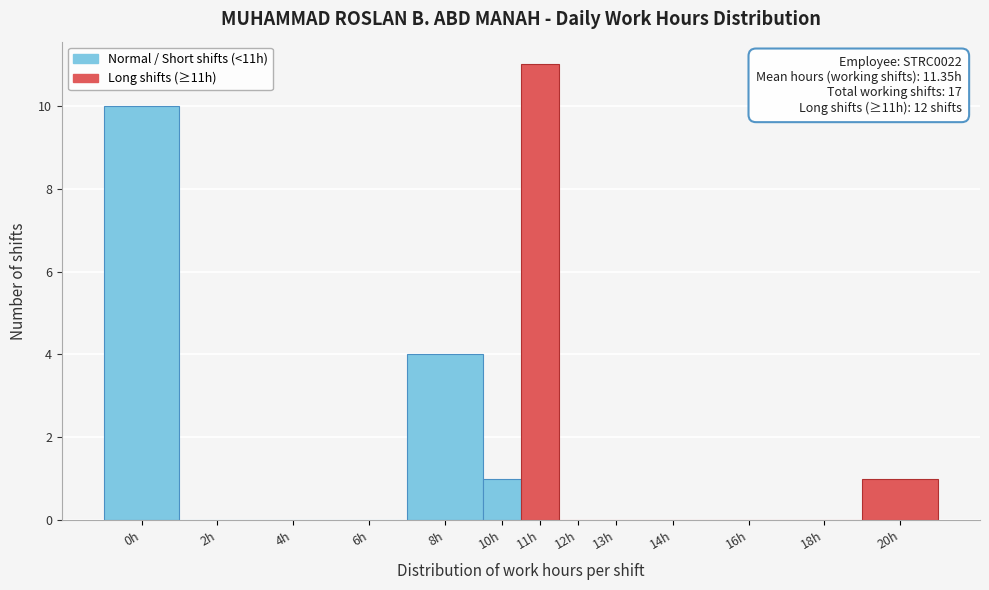

Reading left to right, extract all data points from this chart.

0h=10	2h=0	4h=0	6h=0	8h=4	10h=1	11h=11	12h=0	13h=0	14h=0	16h=0	18h=0	20h=1